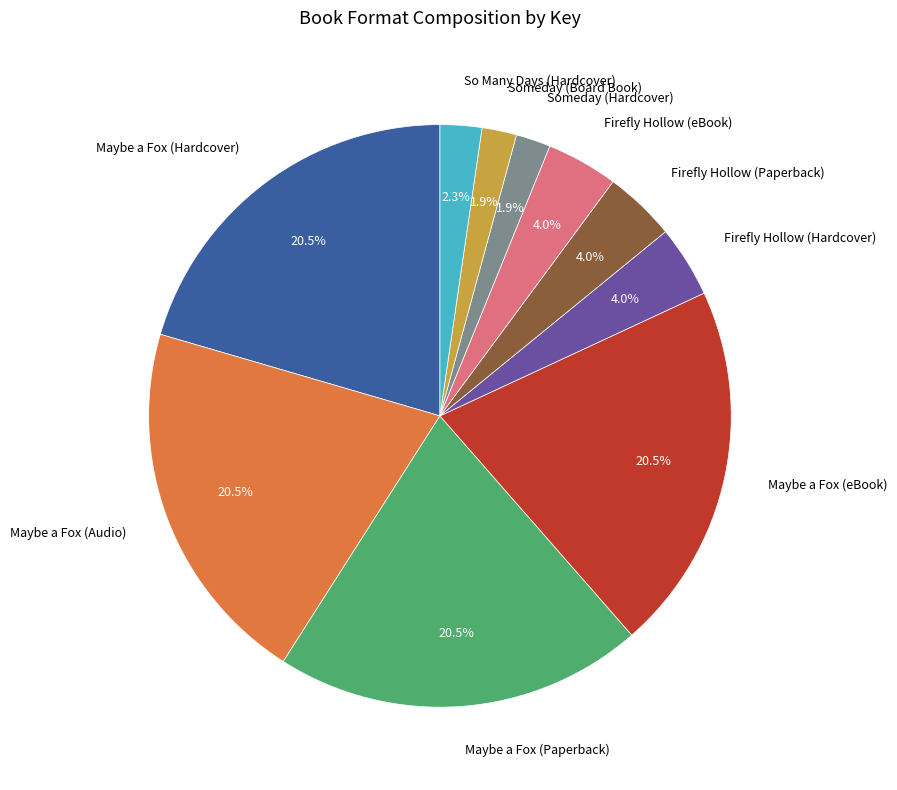

Combined, what portion of the pie is Someday (Board Book) and Firefly Hollow (eBook)?

5.9%